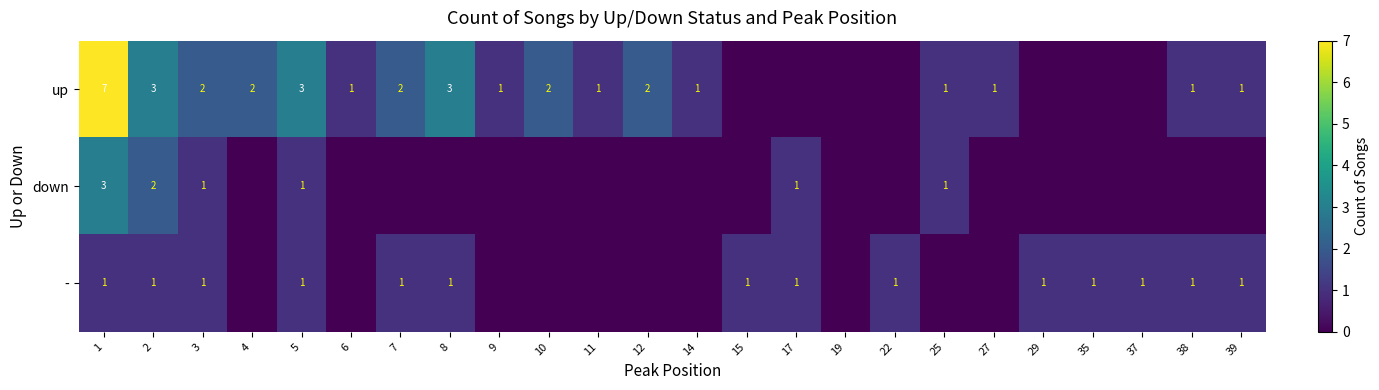

Is it true that up equals 1 at 5?

False